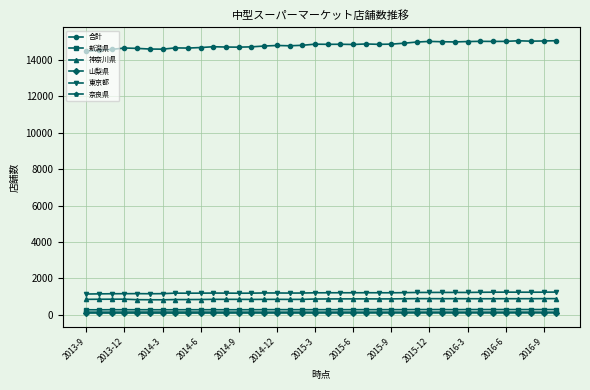

True or false: 東京都 has more than 2 points higher than both neighbors.

True